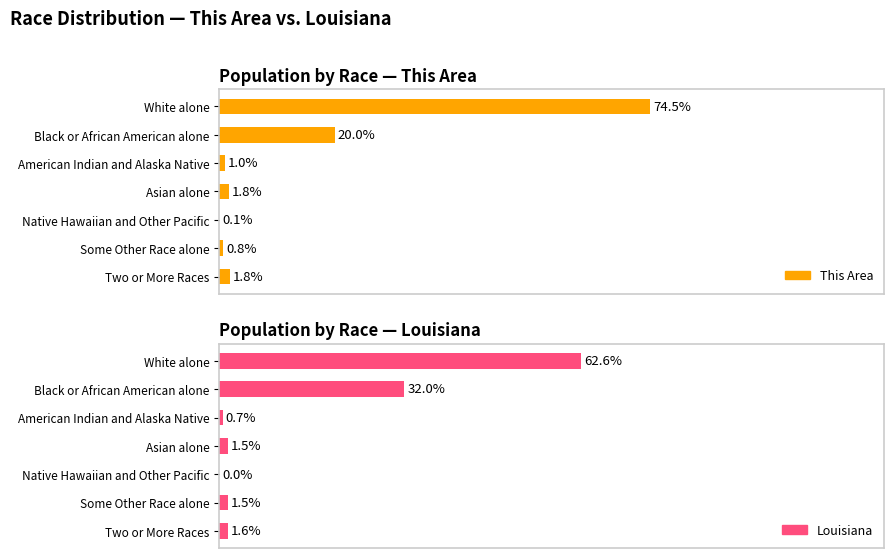

Does the chart contain stacked bars?

No